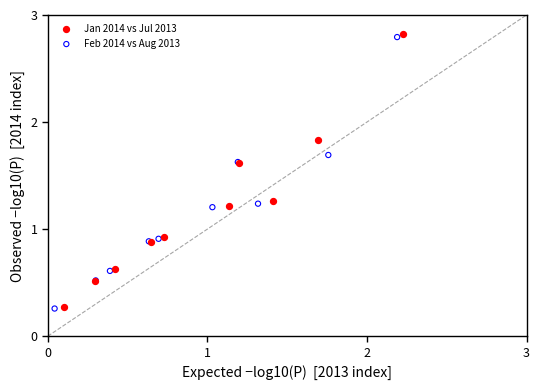

Which series has the largest Y range (max minus min)?

Jan 2014 vs Jul 2013